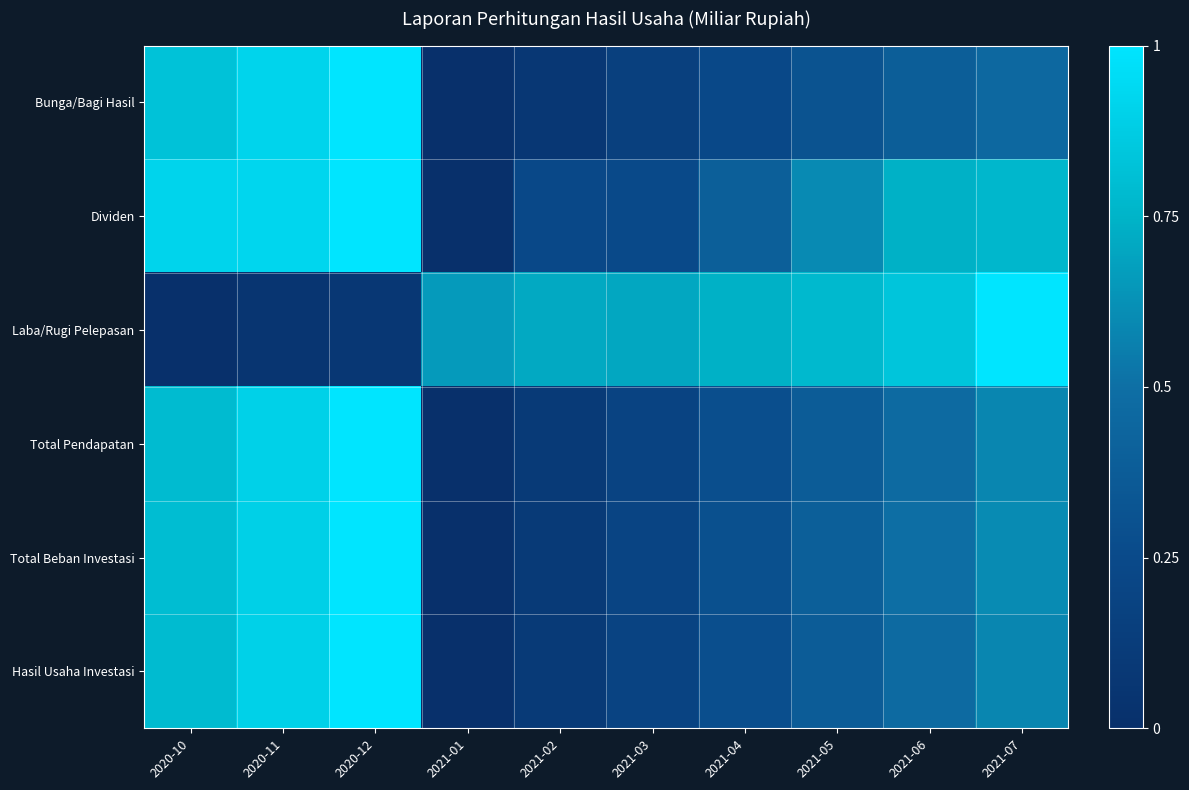

What is the difference between the highest and lowest values at 2021-03?

0.5